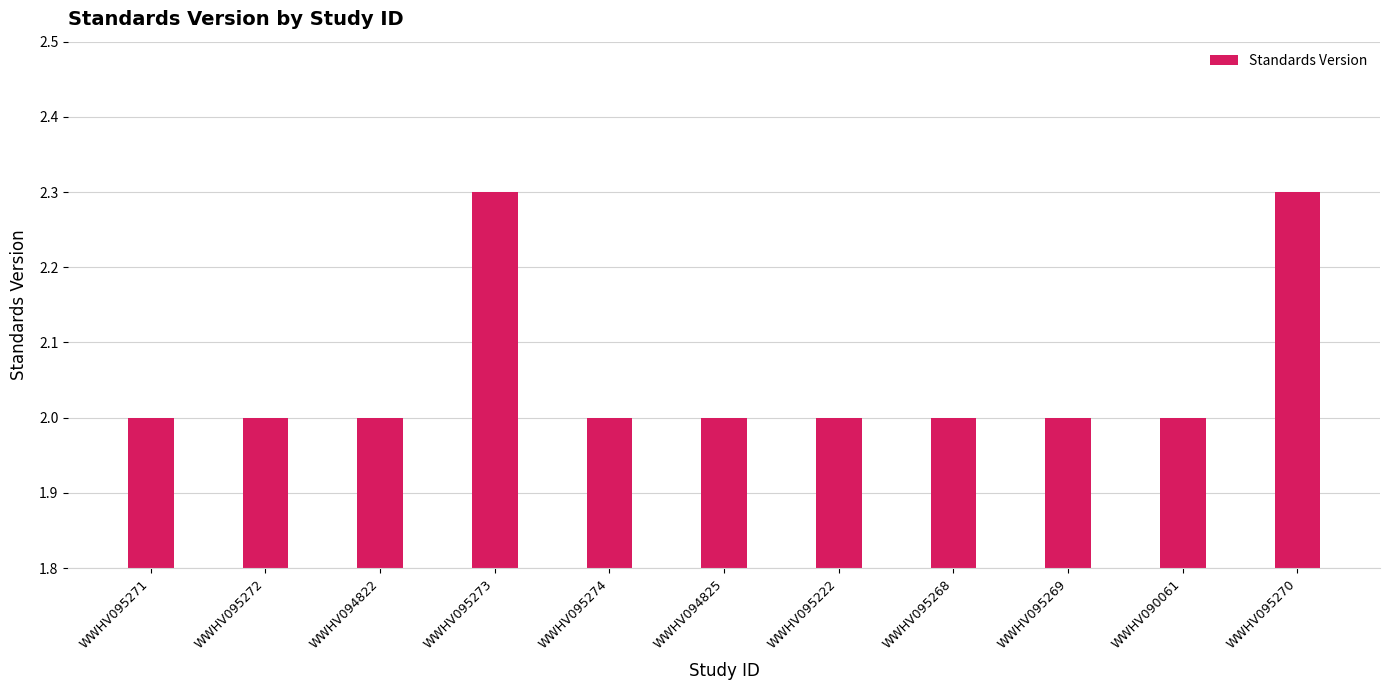

What is the greatest value displayed?

2.3